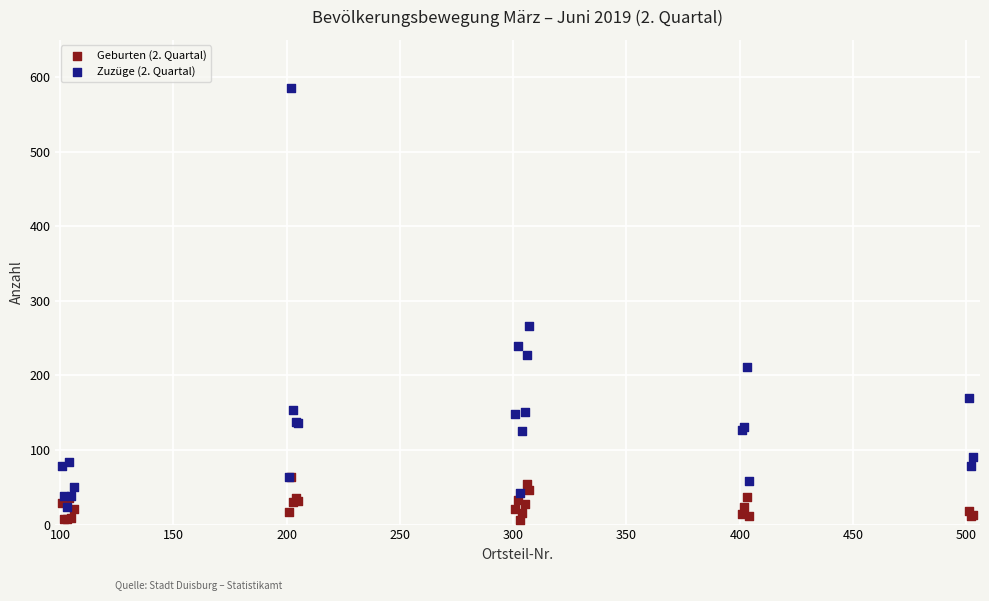

Across all series, what Y value is closest to 296?

266